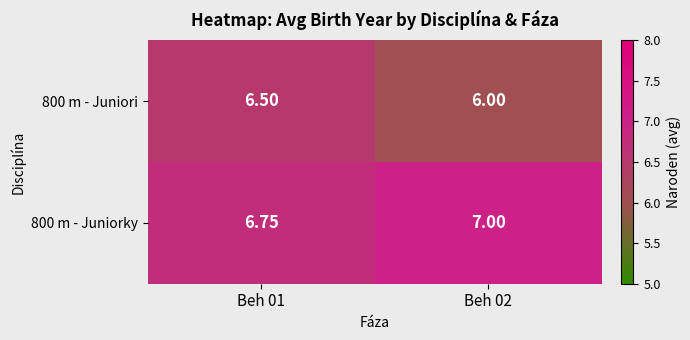

At how many categories does at least one series exceed 6?

2